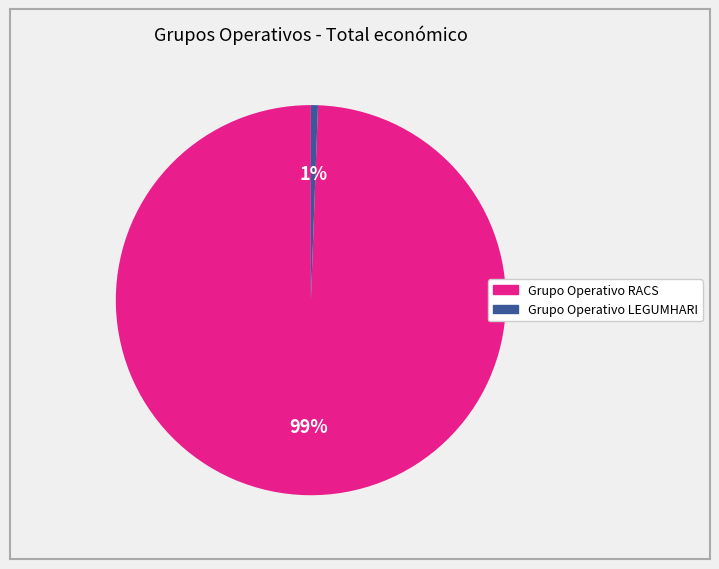

Rank the categories by value from lowest to highest.

Grupo Operativo LEGUMHARI, Grupo Operativo RACS